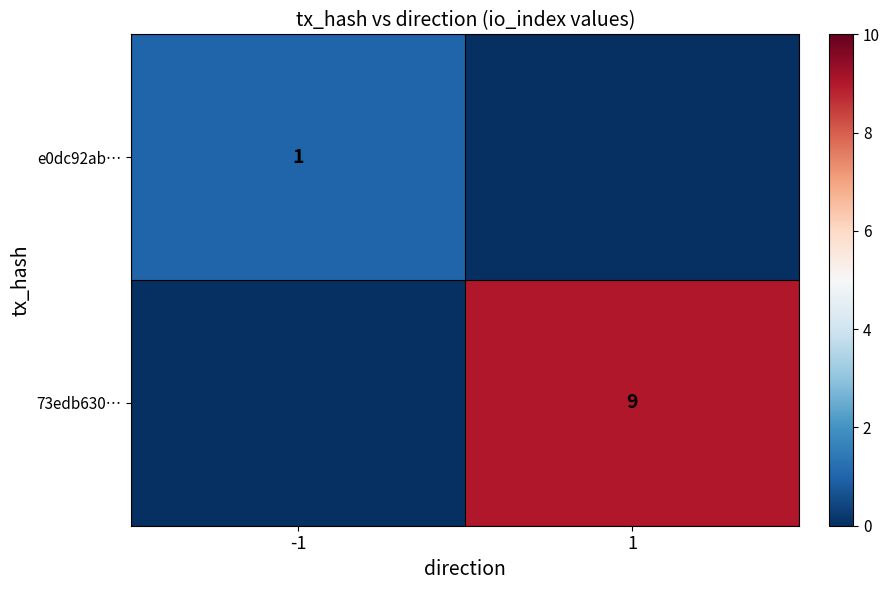

Is the value of 73edb630… at 1 greater than the value of e0dc92ab… at -1?

Yes